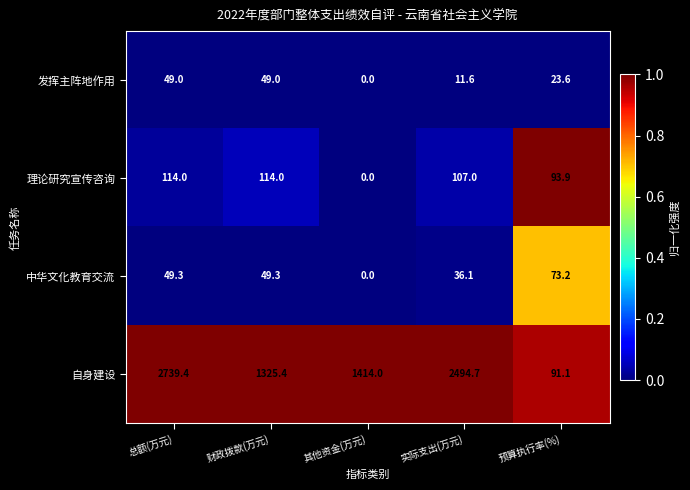

Which label corresponds to the smallest value in the chart?

其他资金(万元)